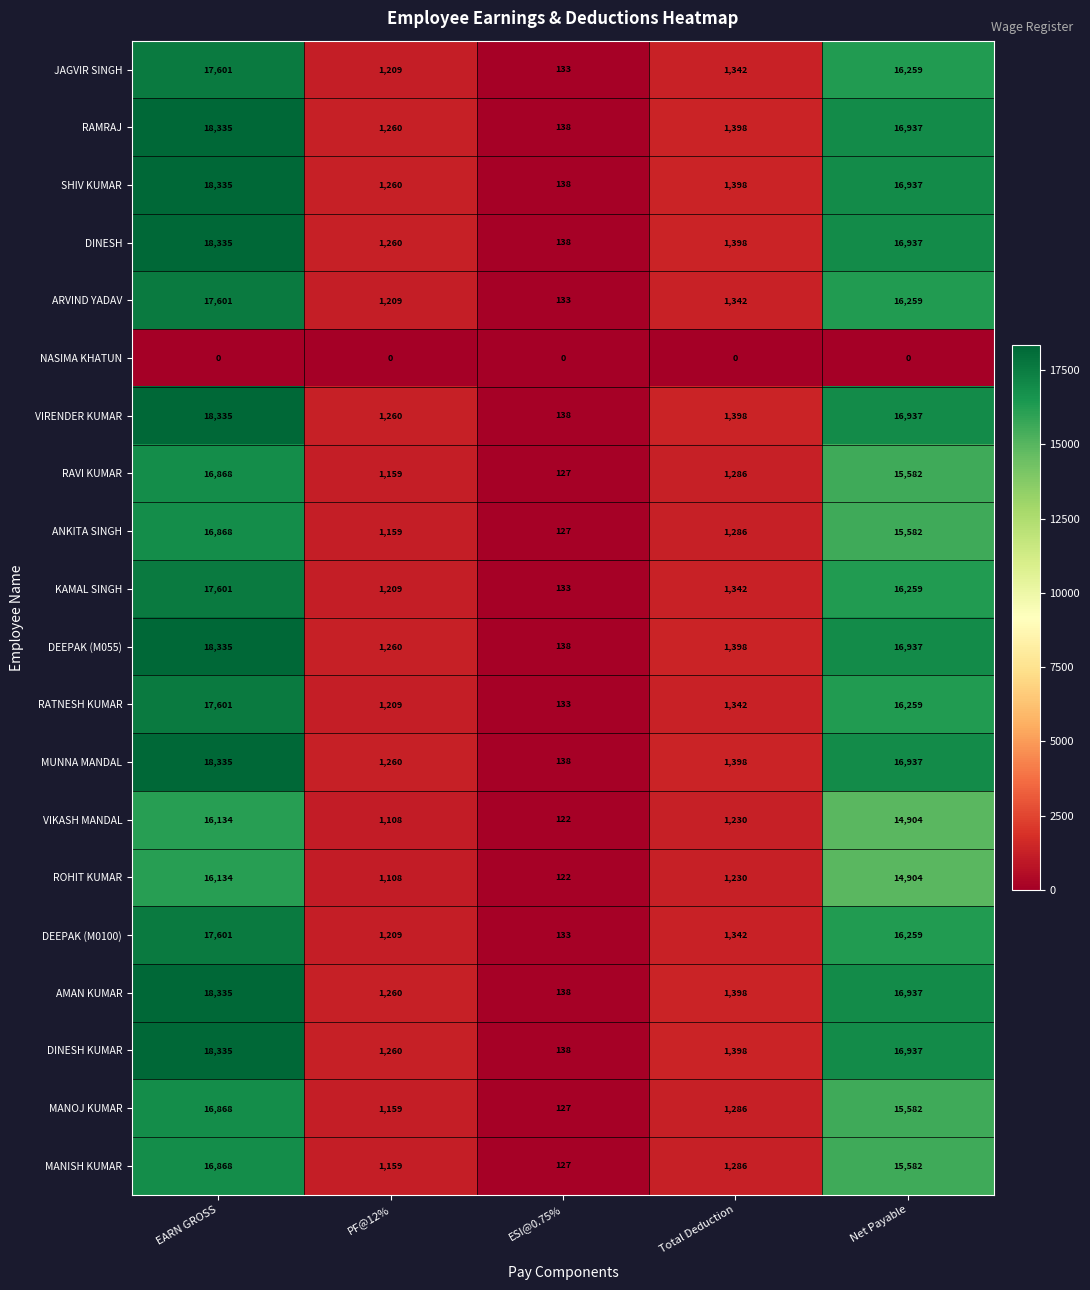

How many distinct data groups are displayed?

20